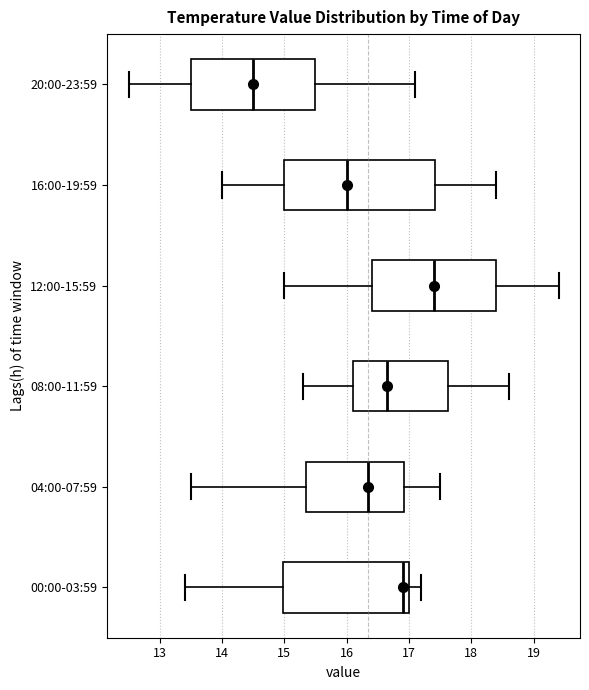

Reading bottom to top, read every box against the x-axis: the position of its median line, the range the box covers, and the ends of its whiskers. The values are not printed on the chart, so give them approximately, as read against the axis.

00:00-03:59: median 16.9, box 15.0 to 17.0, whiskers 13.4 to 17.2
04:00-07:59: median 16.4, box 15.4 to 16.9, whiskers 13.5 to 17.5
08:00-11:59: median 16.7, box 16.1 to 17.6, whiskers 15.3 to 18.6
12:00-15:59: median 17.4, box 16.4 to 18.4, whiskers 15.0 to 19.4
16:00-19:59: median 16.0, box 15.0 to 17.4, whiskers 14.0 to 18.4
20:00-23:59: median 14.5, box 13.5 to 15.5, whiskers 12.5 to 17.1